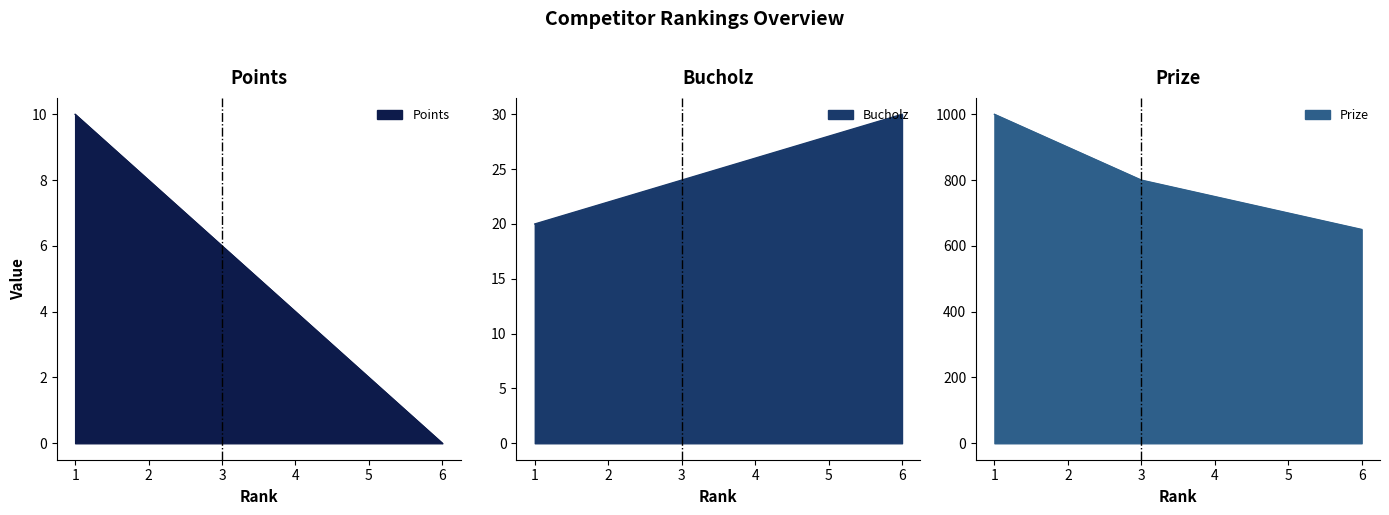

True or false: Bucholz and Prize intersect in this chart.

False